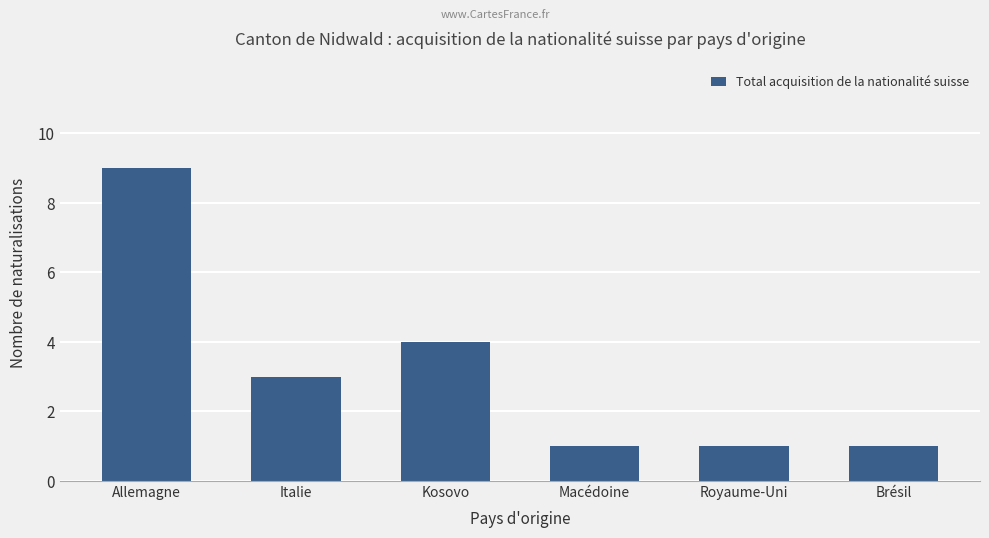

What is the sum of the values at Italie and Kosovo?

7